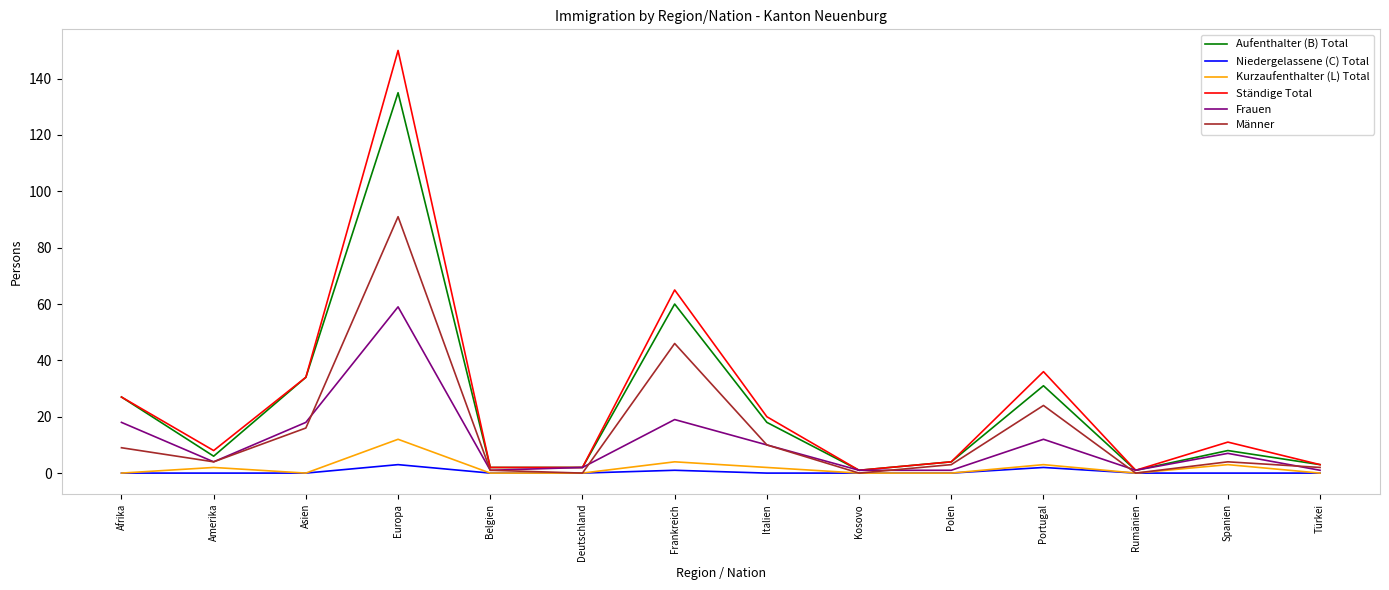

What is the maximum value shown in the chart?

150